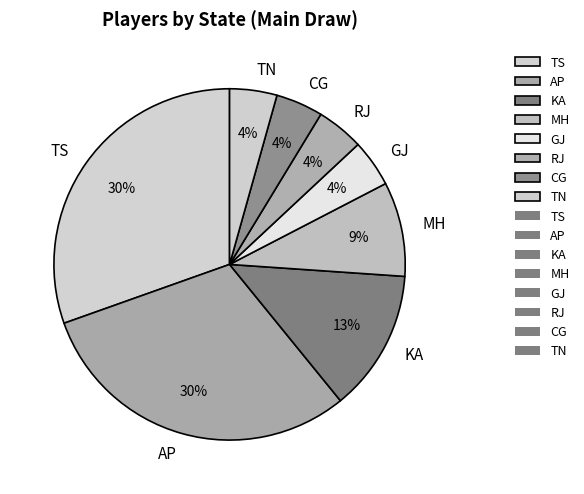

Between KA and TS, which is larger?

TS